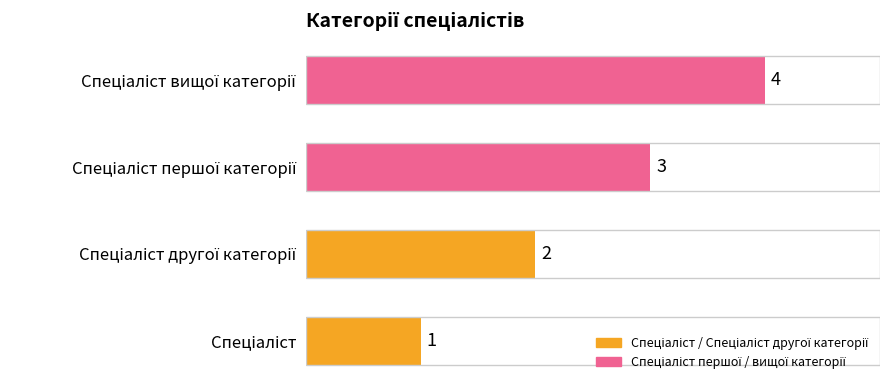

What is the maximum value shown in the chart?

4